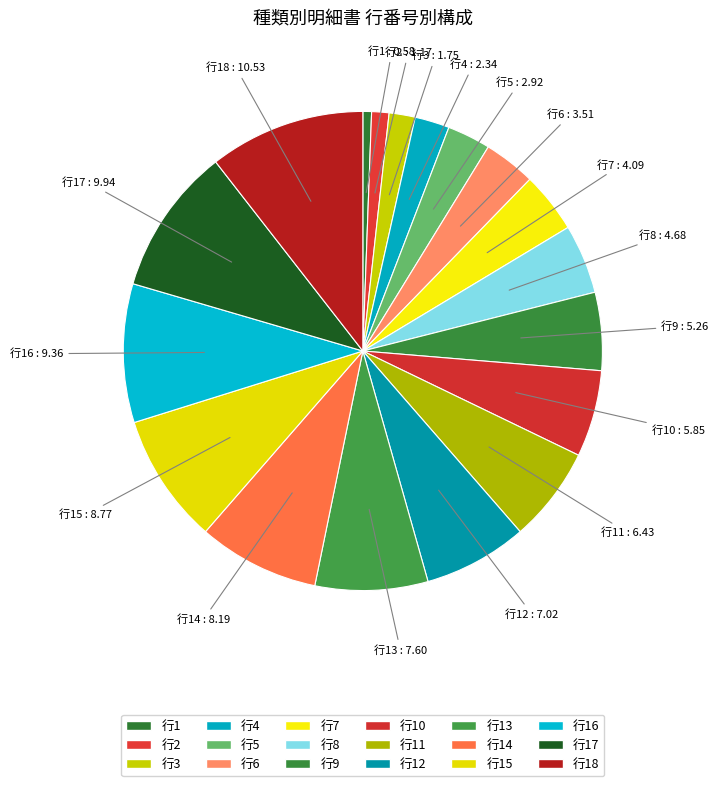

Count the number of slices in the pie.

18